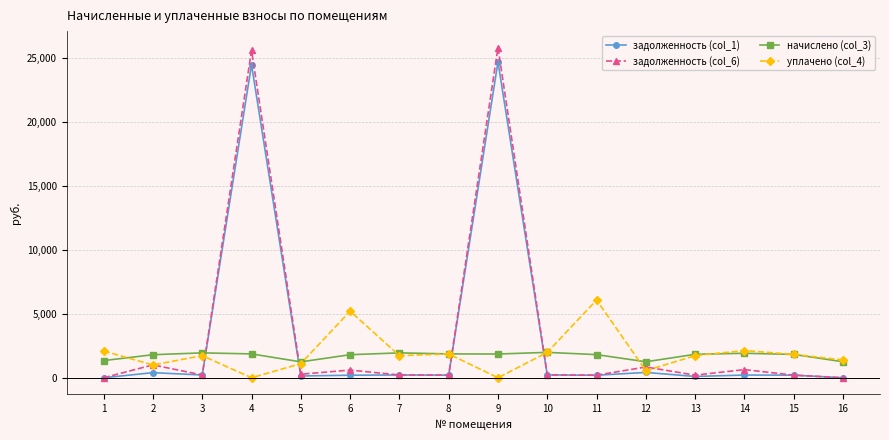

Between 11 and 14, which series saw the biggest shift?

уплачено (col_4)